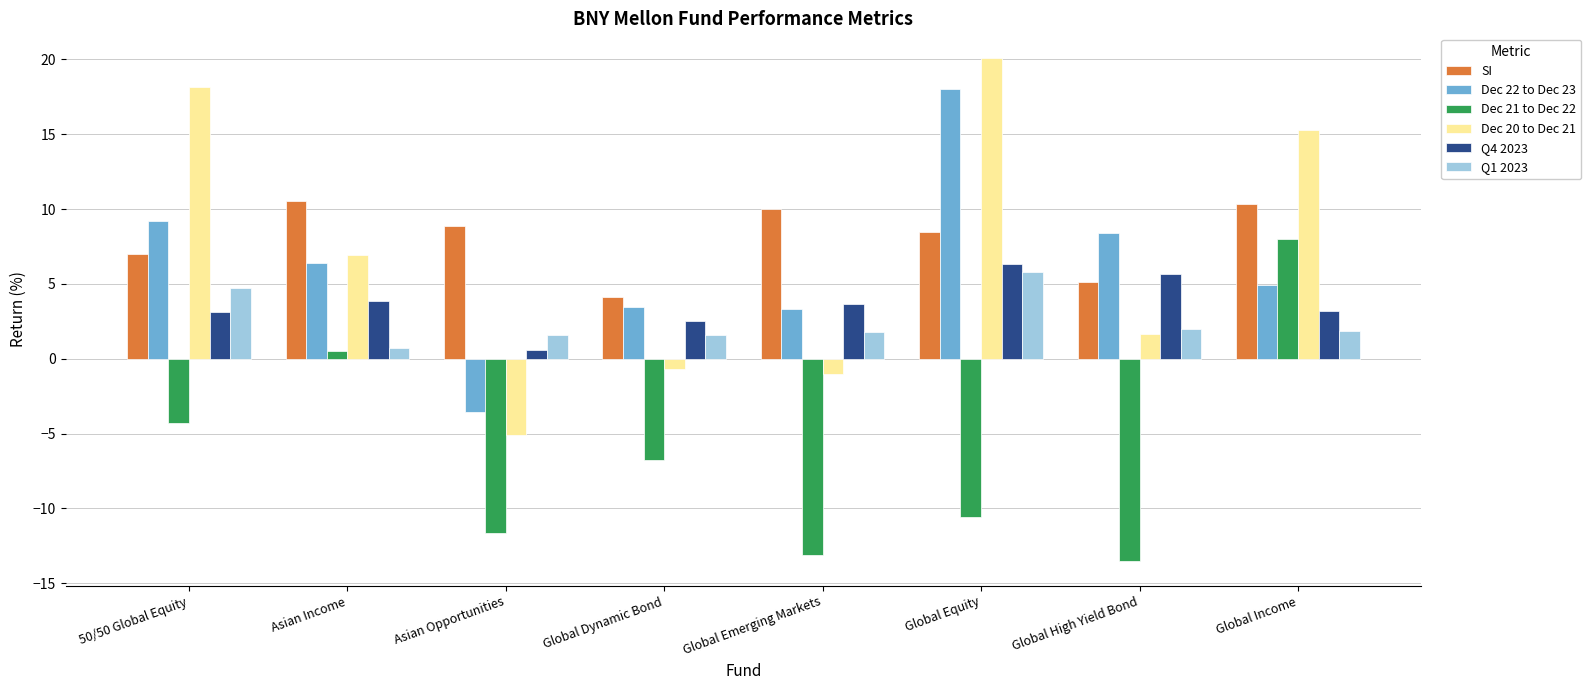

What is the highest value of the Dec 20 to Dec 21 series?

20.1